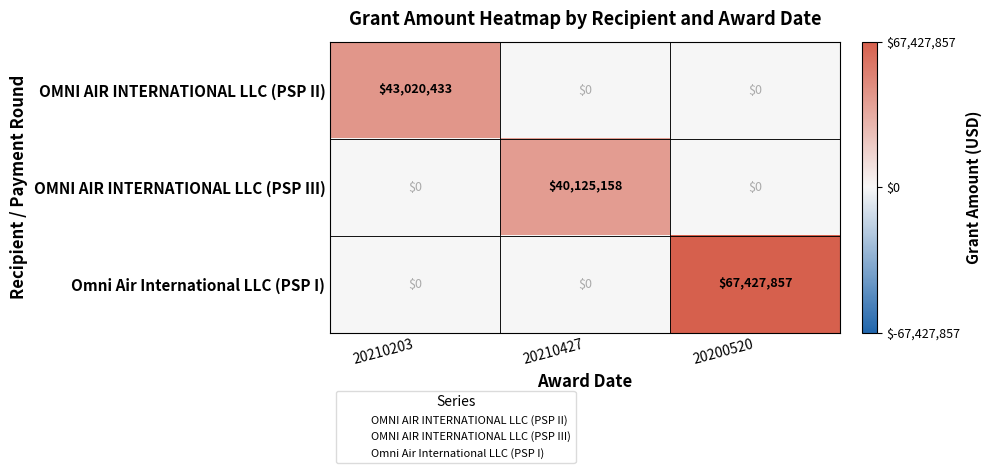

List the series in order of their peak value, highest first.

Omni Air International LLC (PSP I), OMNI AIR INTERNATIONAL LLC (PSP II), OMNI AIR INTERNATIONAL LLC (PSP III)